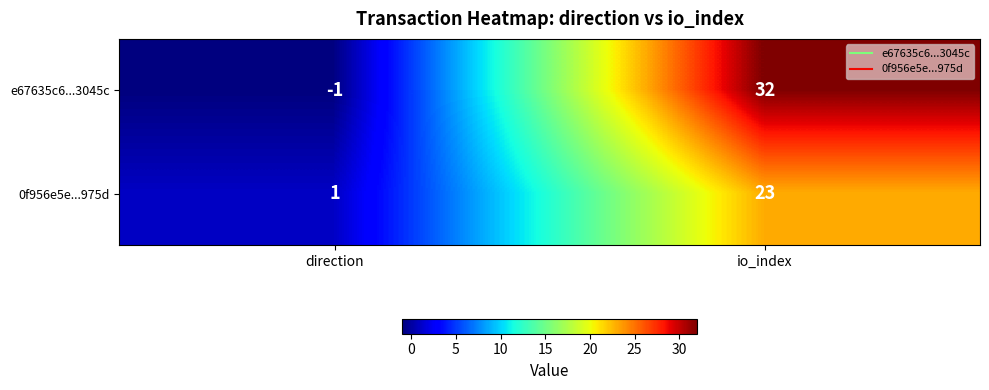

At which category is the sum across all series the highest?

io_index